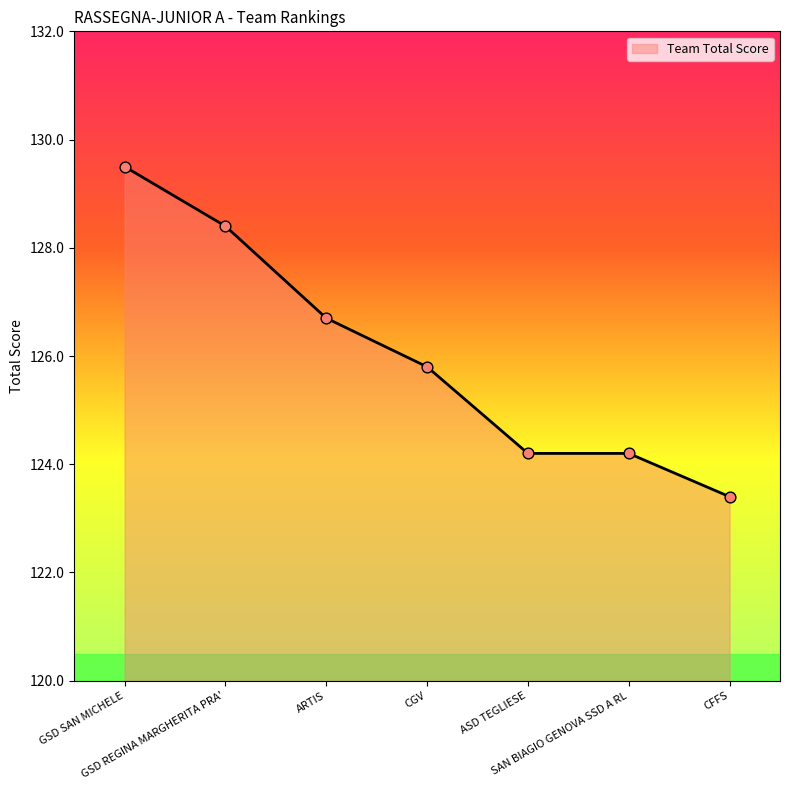

Between ARTIS and GSD SAN MICHELE, which is larger?

GSD SAN MICHELE